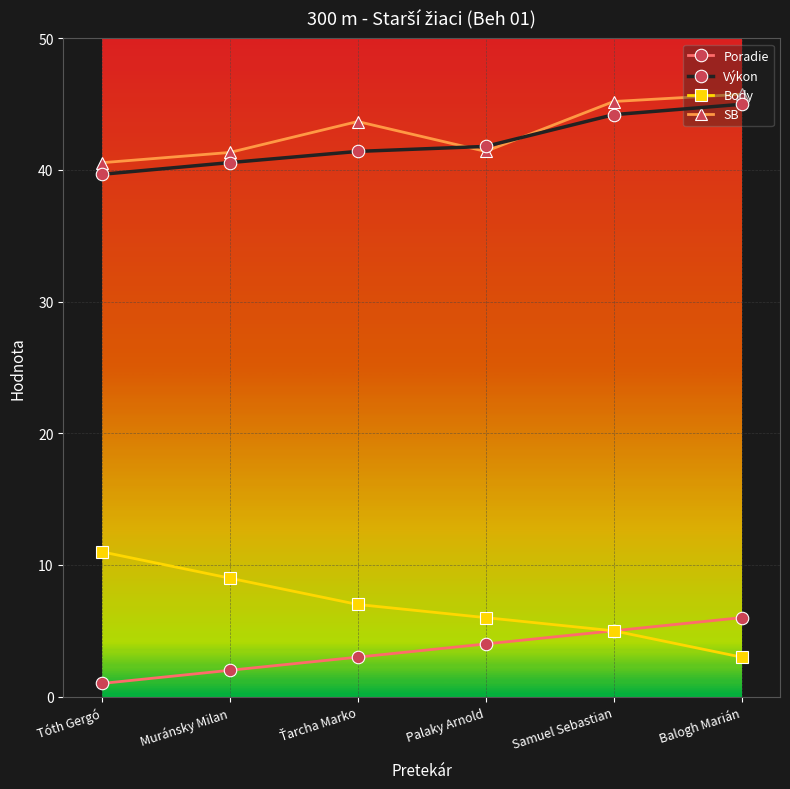

What is the maximum value shown in the chart?

45.8